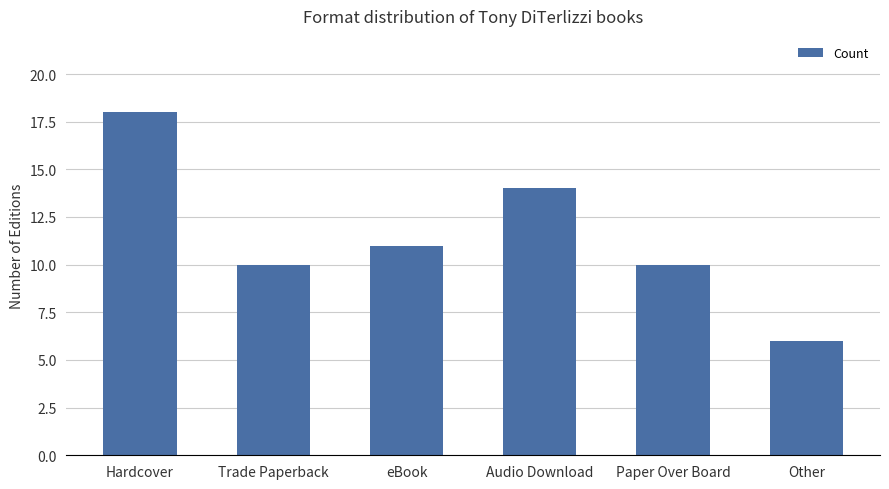

What is the sum of all values?

69